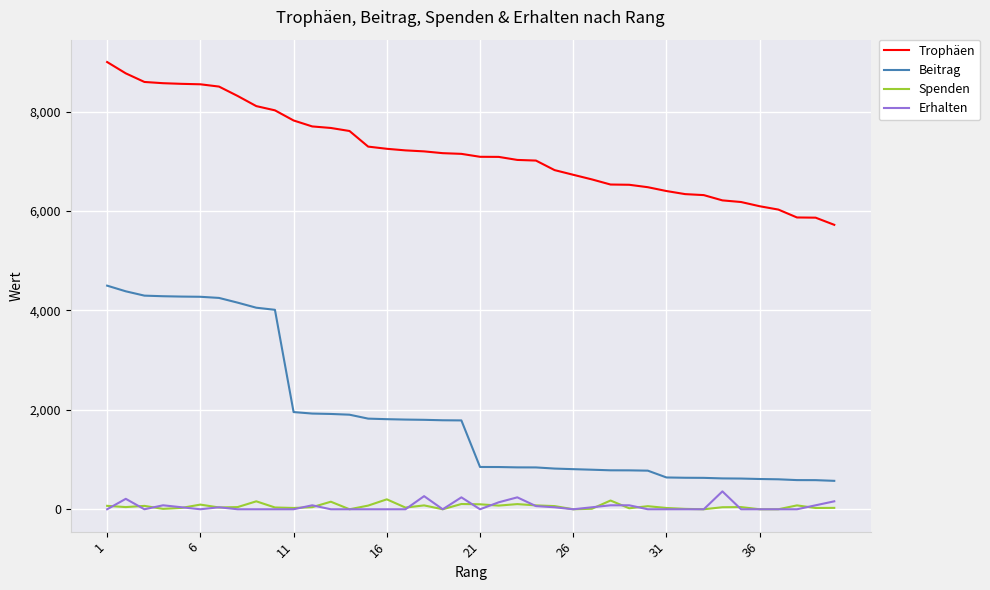

How many lines are shown in the chart?

4